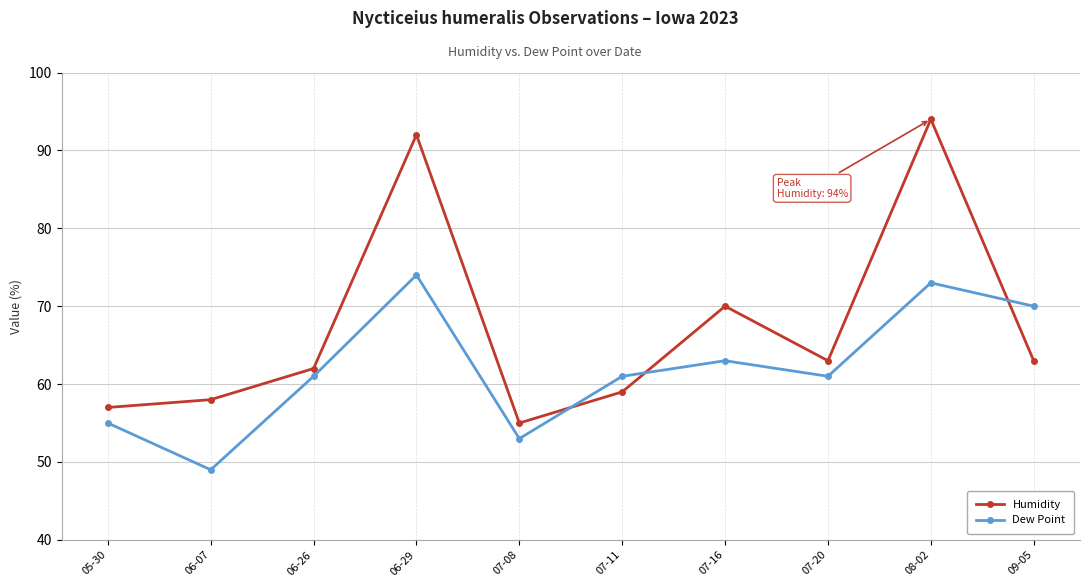

Rank the series by their maximum value, from highest to lowest.

Humidity, Dew Point